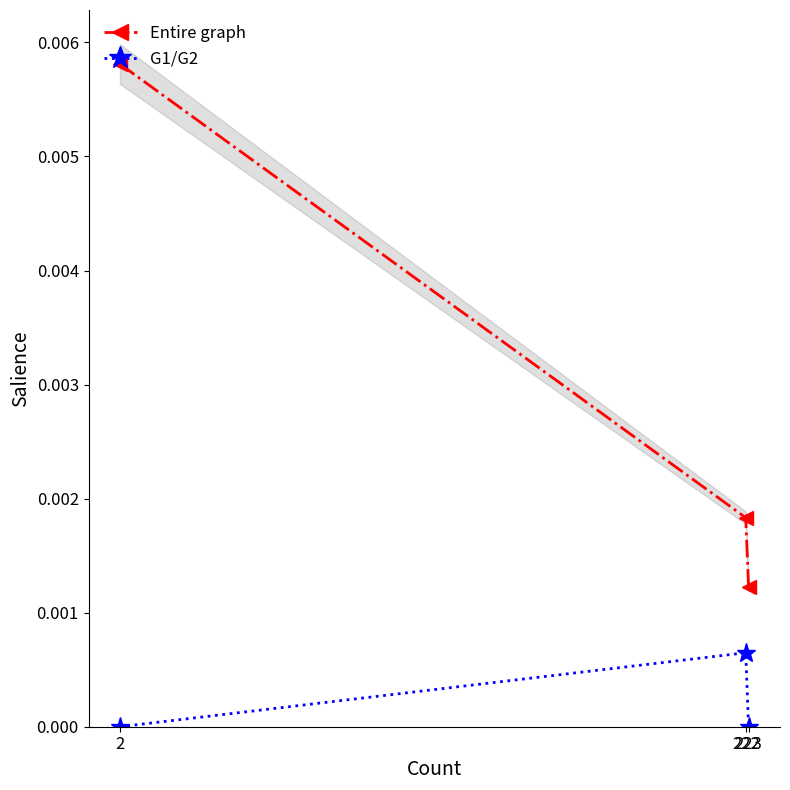

Is it true that G1/G2 equals -0.0 at 2?

False